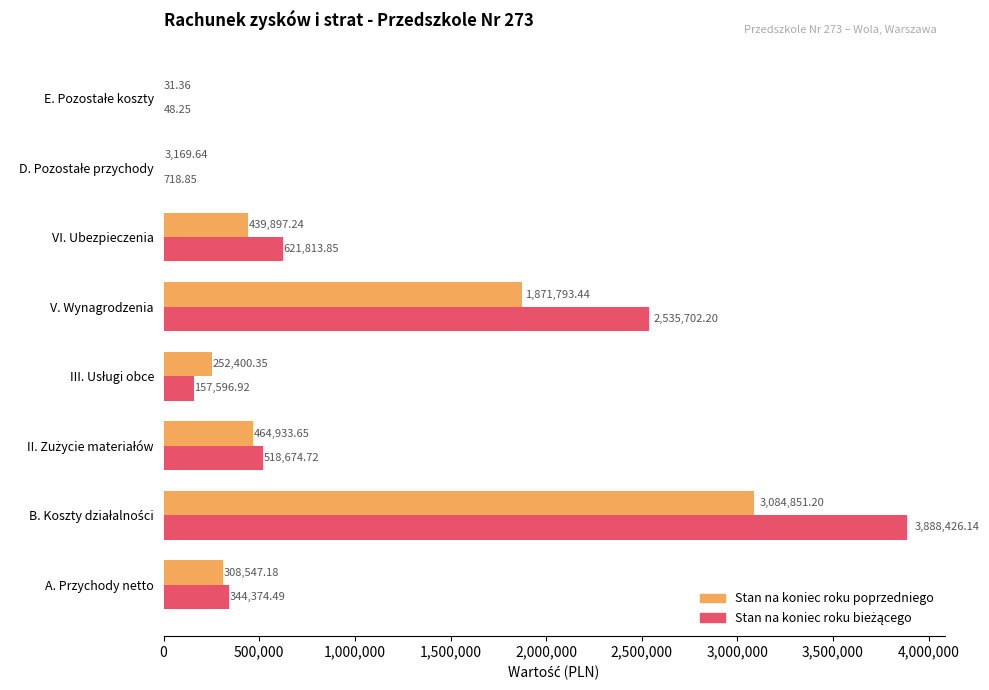

Where is Stan na koniec roku poprzedniego nearest to the value 1542441?

V. Wynagrodzenia